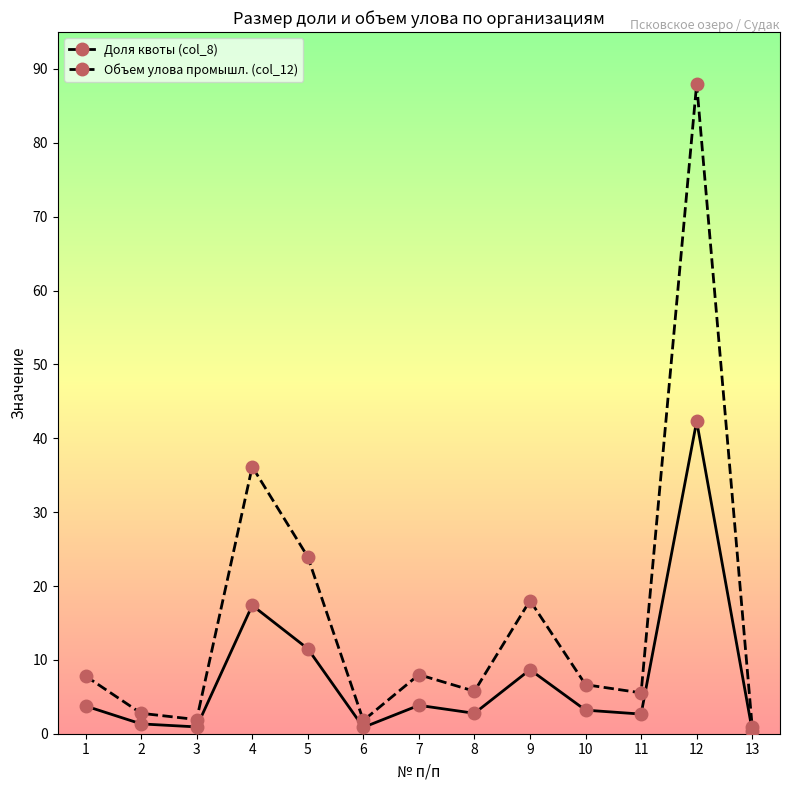

Which series has the largest total across all categories?

Объем улова промышл. (col_12)